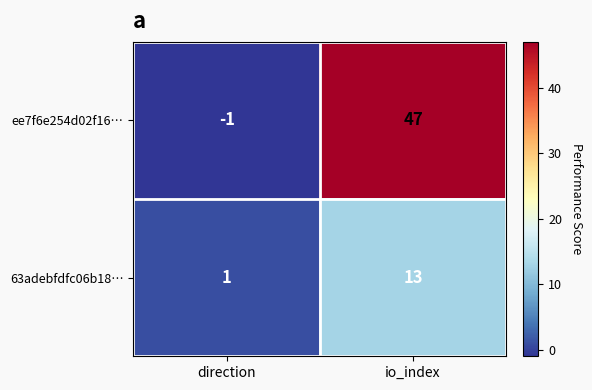

What is the sum of all 63adebfdfc06b18… values?

14